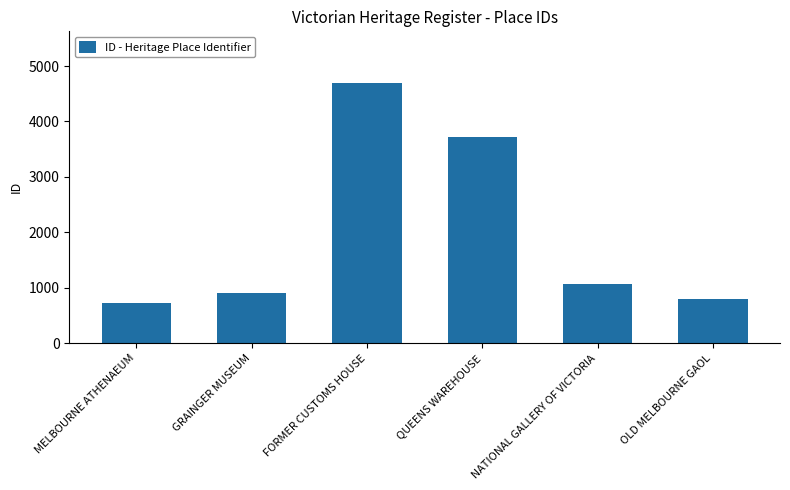

What is the sum of all values?

11909